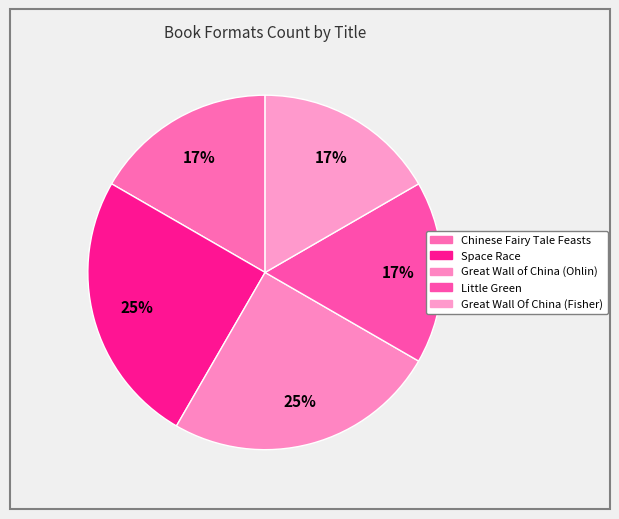

Which has a higher value, Space Race or Great Wall Of China (Fisher)?

Space Race